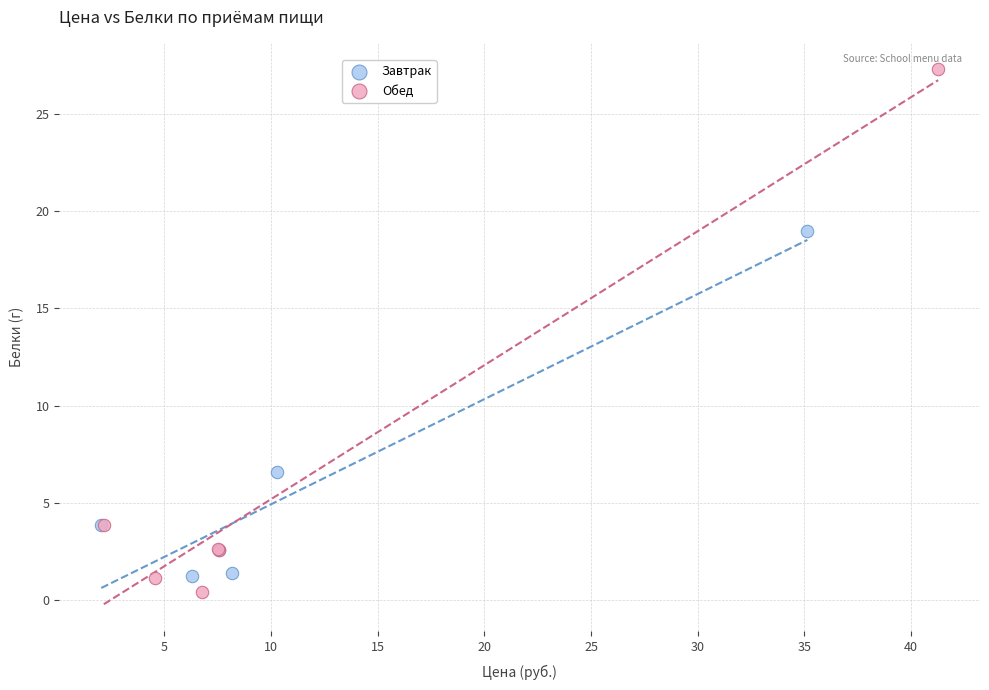

Which series contains the highest Y value?

Обед